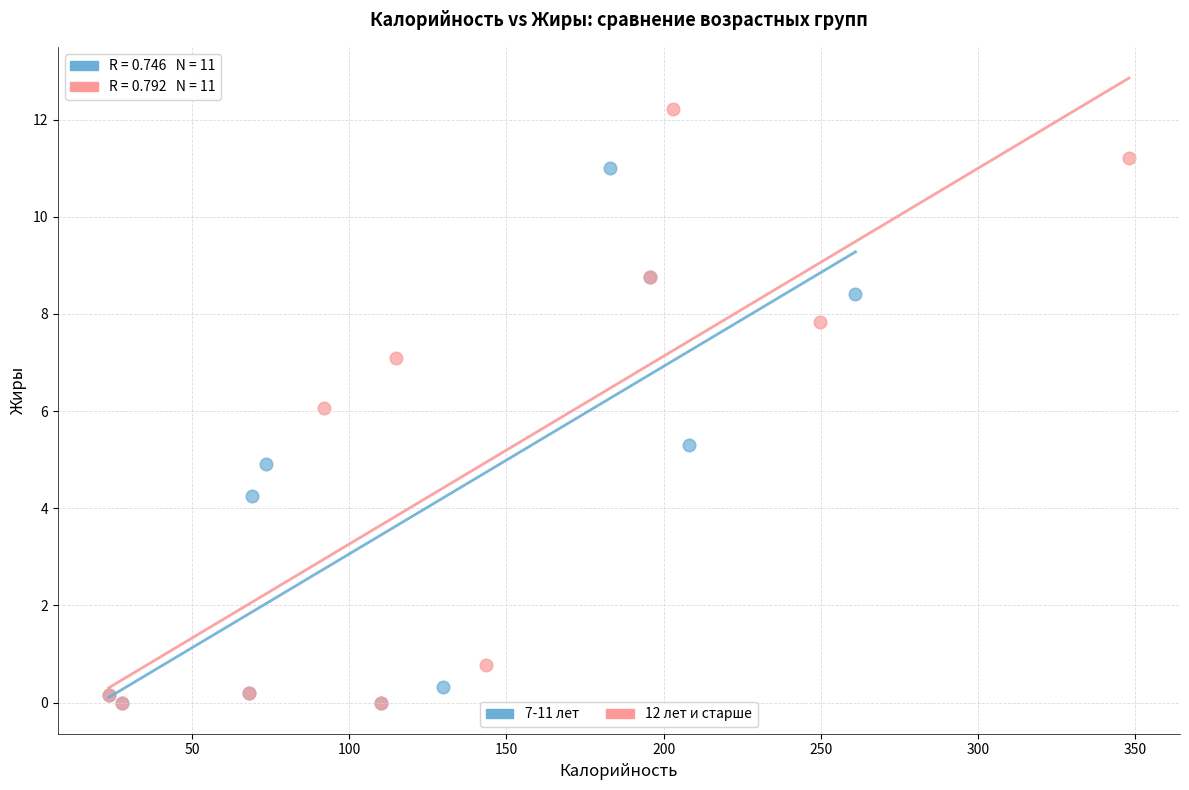

What are all the series names shown in the legend?

7-11 лет, 12 лет и старше